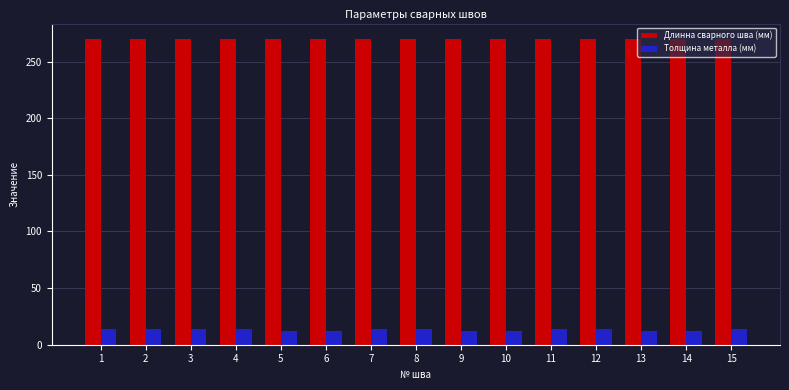

Rank the series by their maximum value, from highest to lowest.

Длинна сварного шва (мм), Толщина металла (мм)